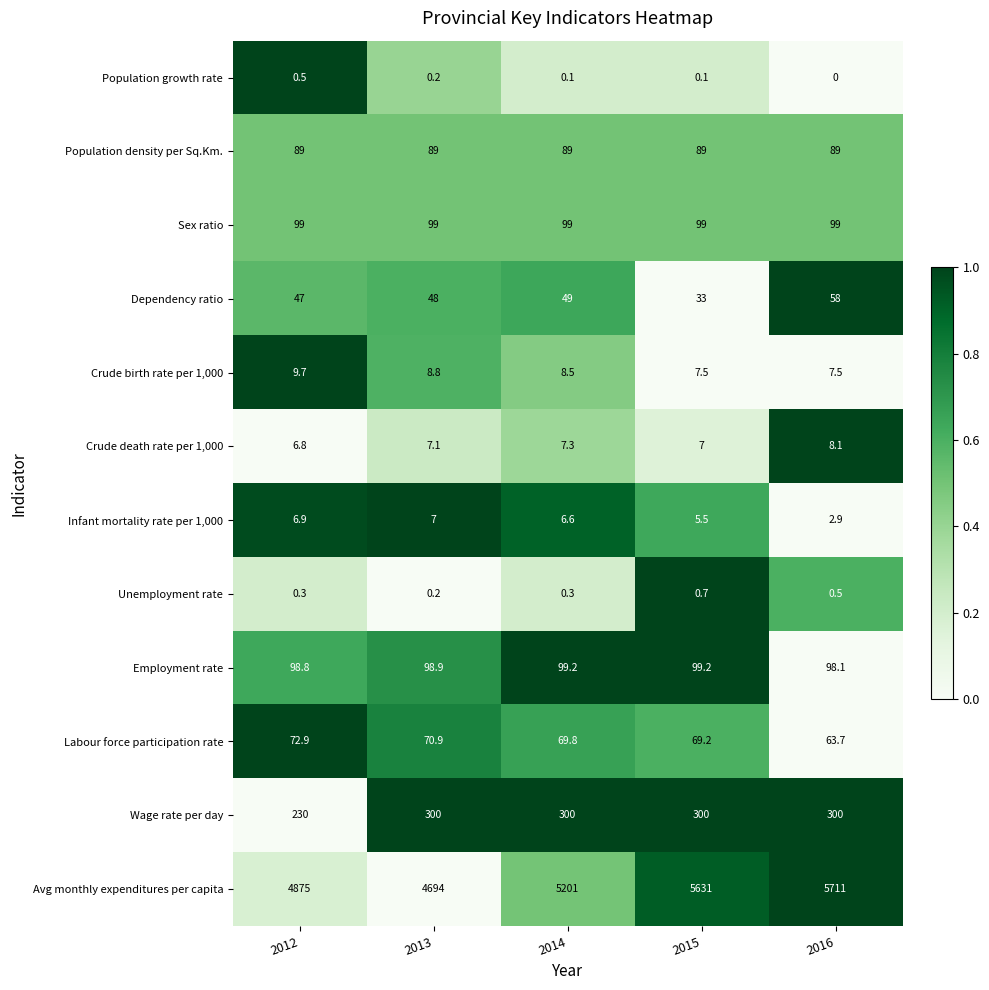

What is the difference between the second highest and second lowest values in the Crude death rate per 1,000 series?

0.3